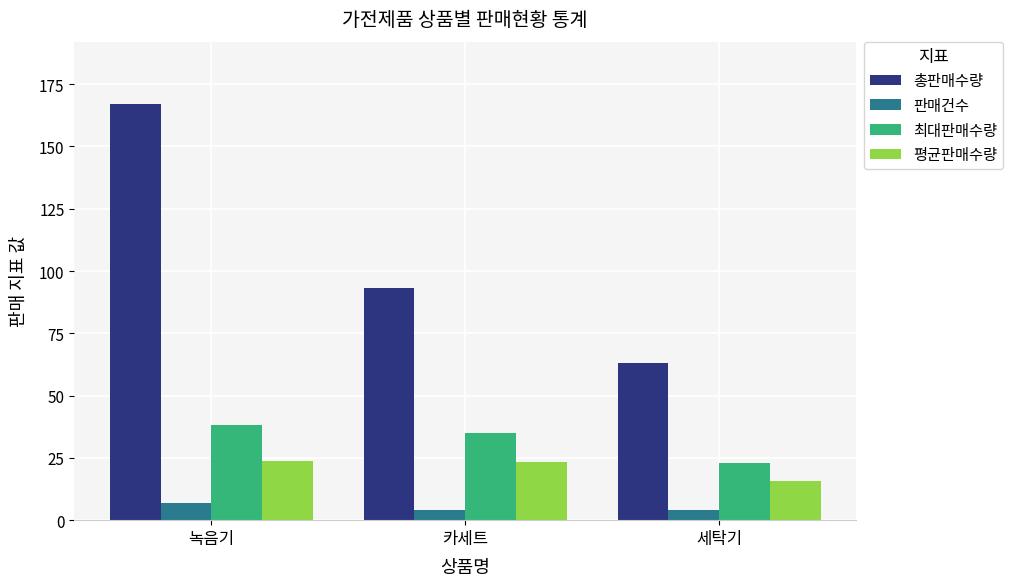

At which label does 총판매수량 reach its minimum?

세탁기